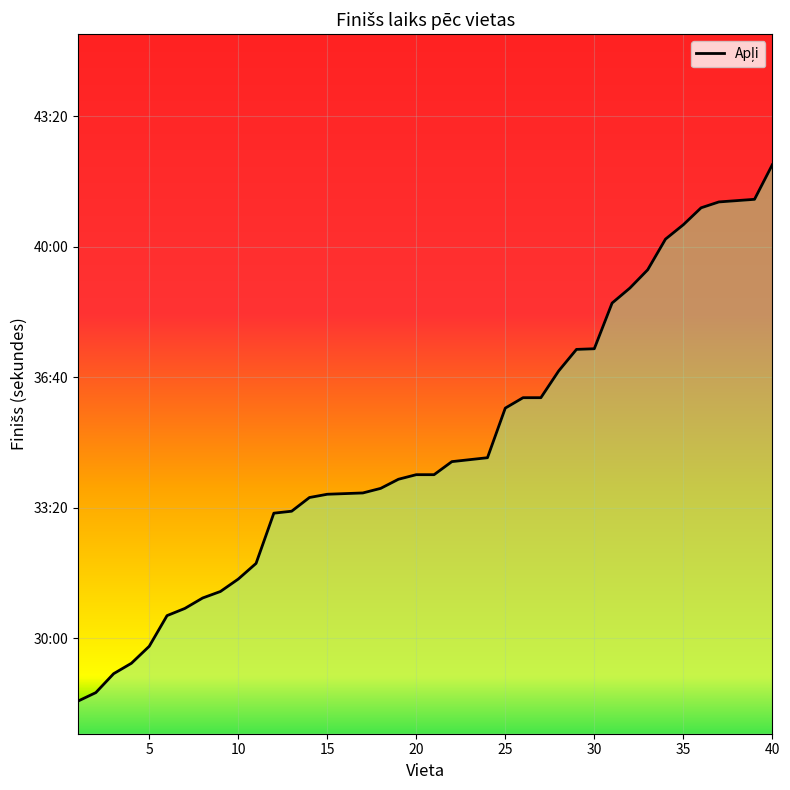

What is the value of the 19th point from the left?

2044